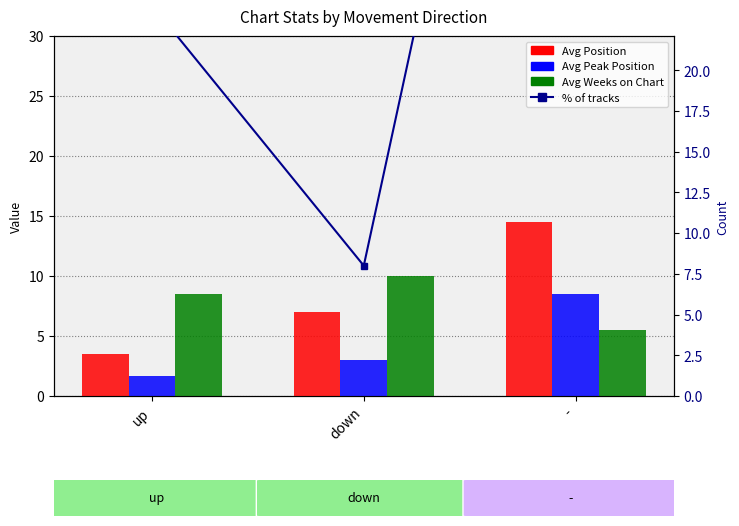

What is the value of the % of tracks bar at the 1st from the left?

24.0